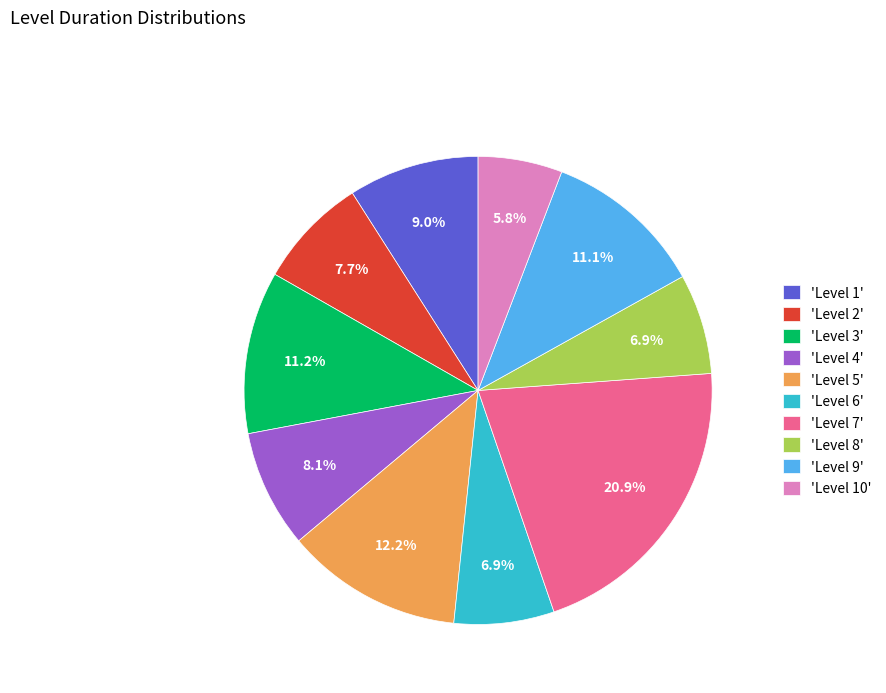

Which slice is the smallest?

'Level 10'